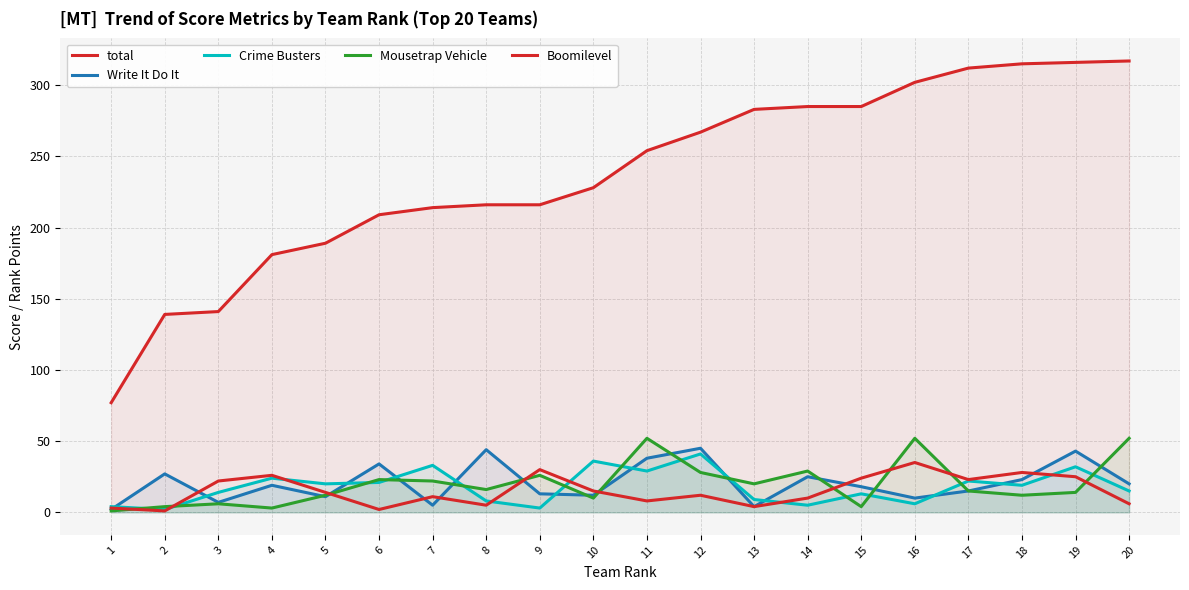

Between 8 and 20, which is larger?

20